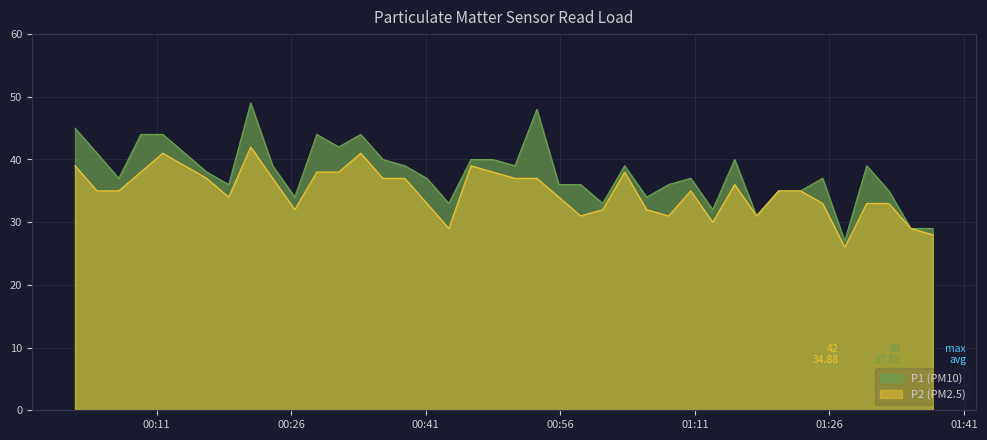

At which category is the sum across all series the highest?

2024-01-30T00:21:29